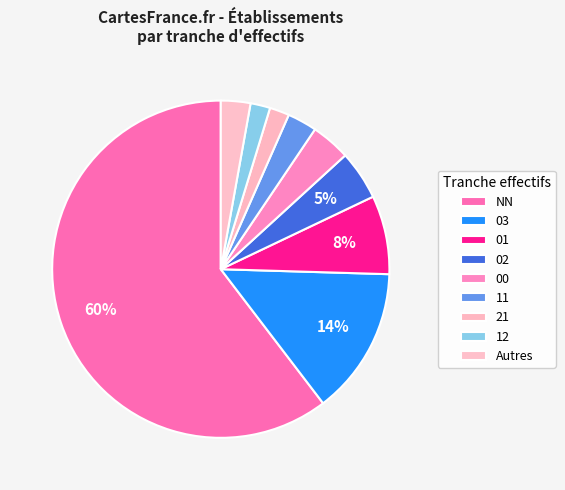

How many segments does this pie chart have?

9